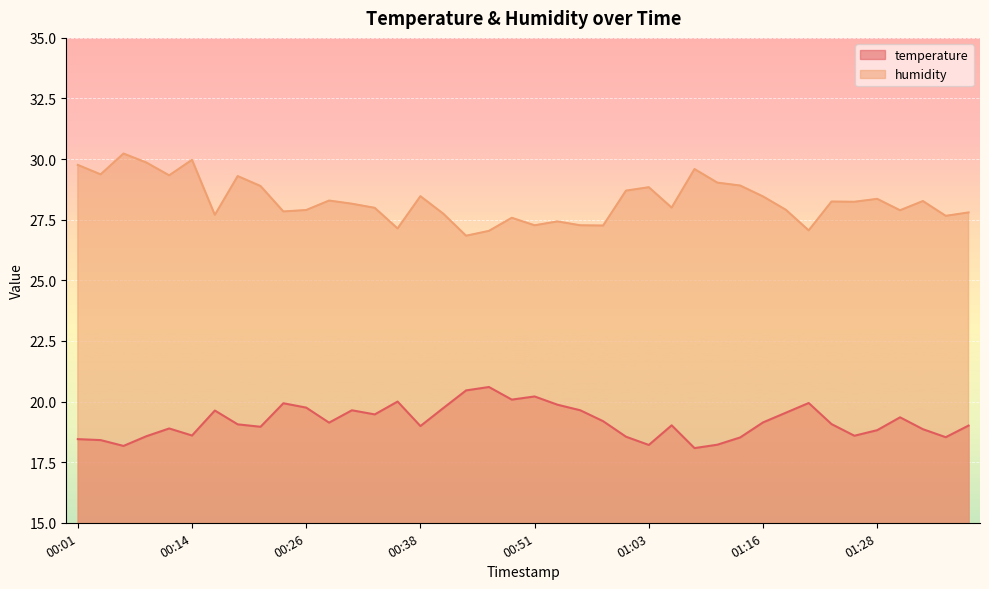

Rank the series at 00:09 from highest to lowest value.

humidity, temperature